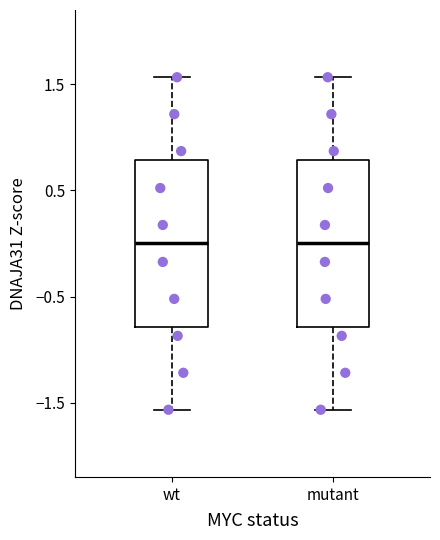

Reading left to right, read every box against the y-axis: the position of its median line, the range the box covers, and the ends of its whiskers. The values are not printed on the chart, so give them approximately, as read against the axis.

wt: median 0.0, box -0.8 to 0.8, whiskers -1.6 to 1.6
mutant: median 0.0, box -0.8 to 0.8, whiskers -1.6 to 1.6